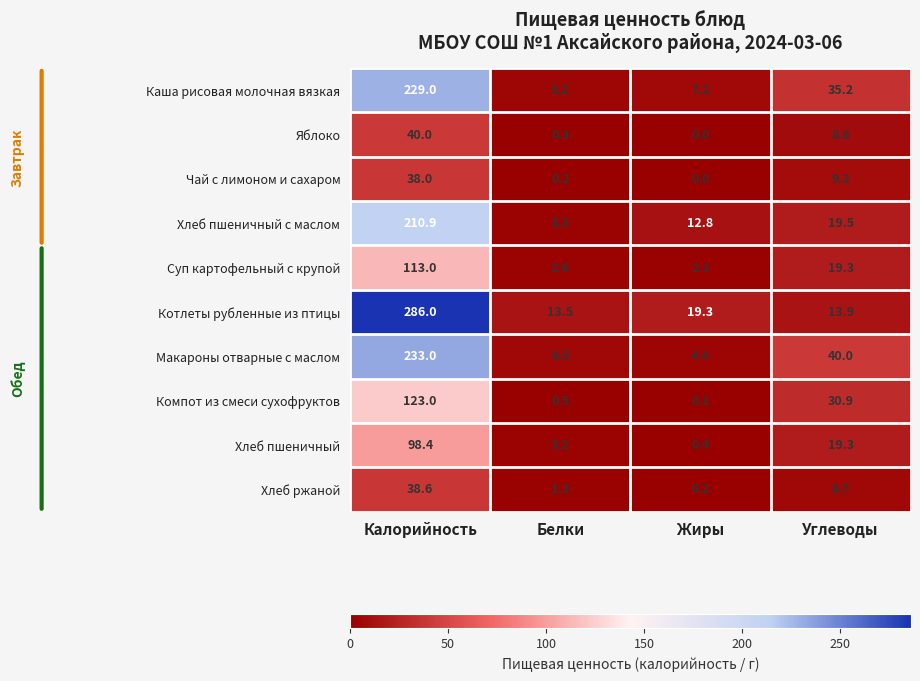

Which series changed the most between Белки and Углеводы?

Макароны отварные с маслом